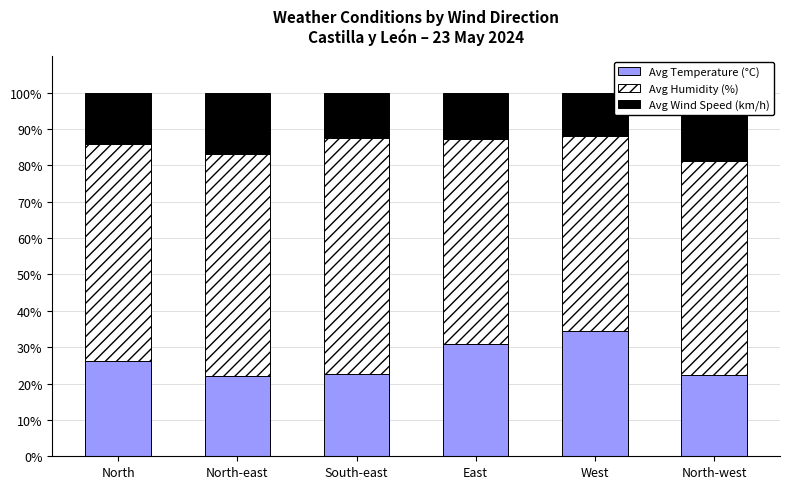

Reading right to left, list all the values displayed in this chart.

Avg Temperature (°C): North-west=22.5	West=34.5	East=30.9	South-east=22.6	North-east=22.0	North=26.1
Avg Humidity (%): North-west=58.8	West=53.6	East=56.3	South-east=64.9	North-east=61.1	North=59.9
Avg Wind Speed (km/h): North-west=18.7	West=11.9	East=12.9	South-east=12.5	North-east=16.9	North=14.0